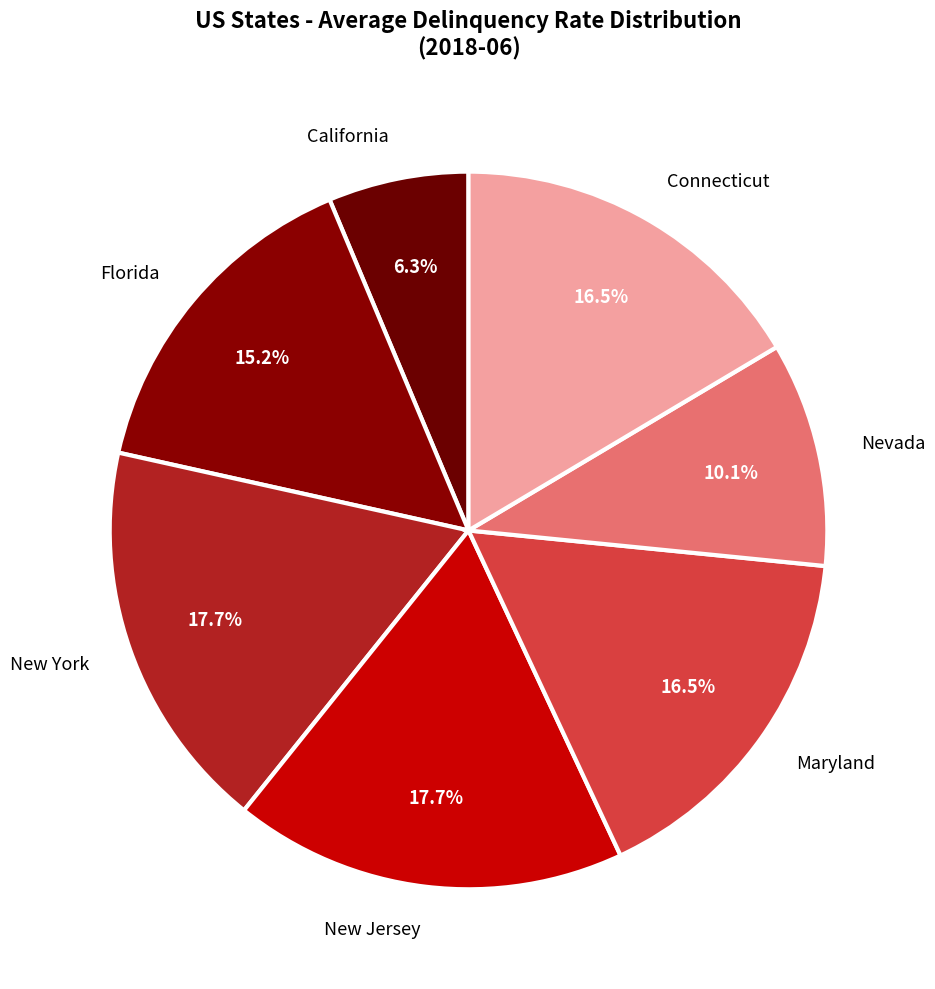

Do New York and Connecticut together represent more than half of the pie?

No